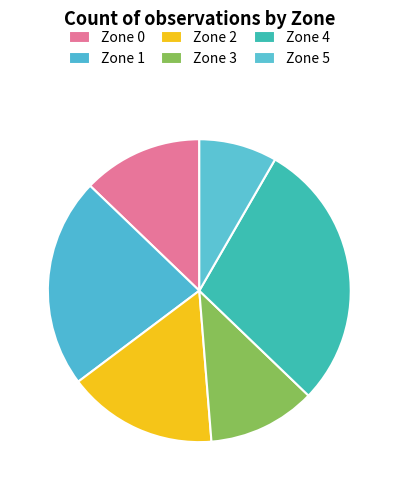

What is the total percentage of Zone 2 and Zone 0?

28.8%